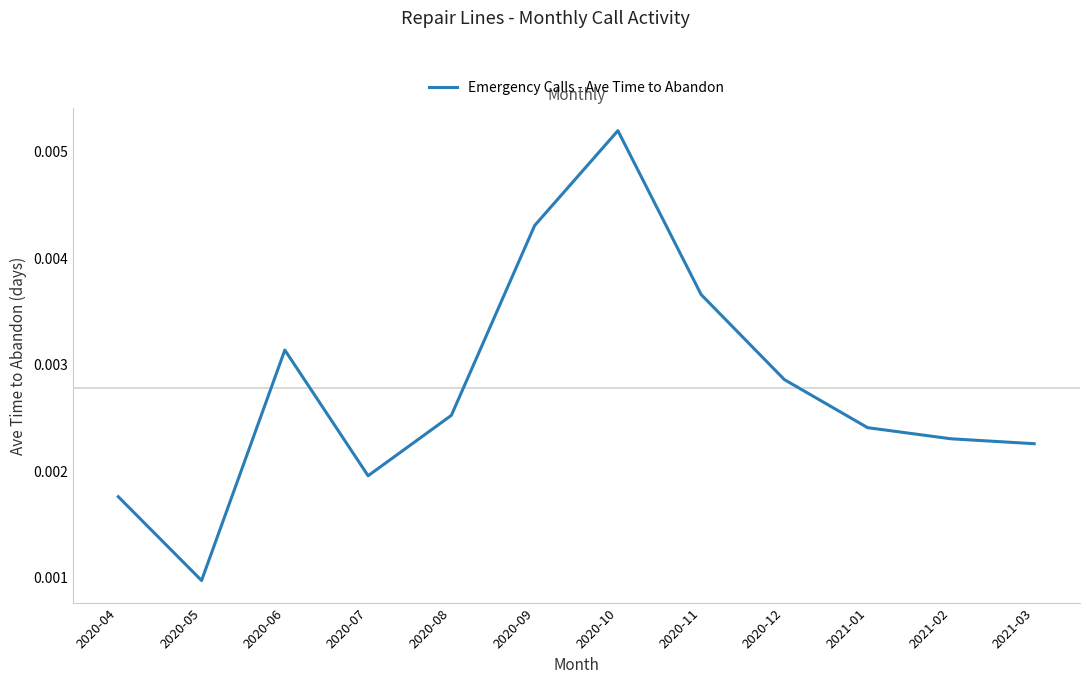

At which category does the chart reach its minimum across all series?

2020-05